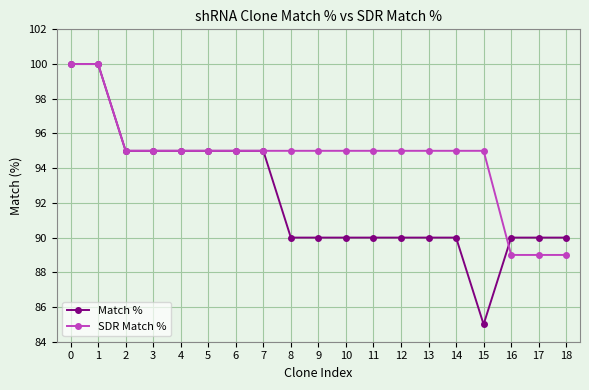

How many categories are shown in the chart?

19